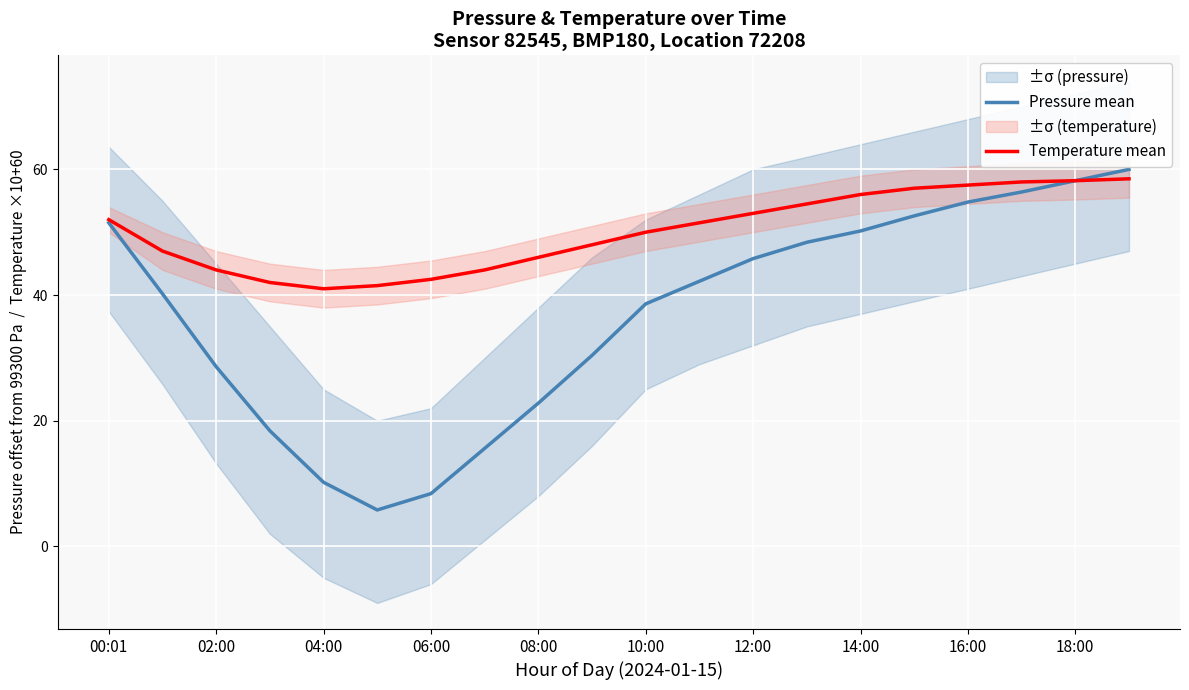

Is it true that Temperature mean equals 28.9 at 16:00?

False